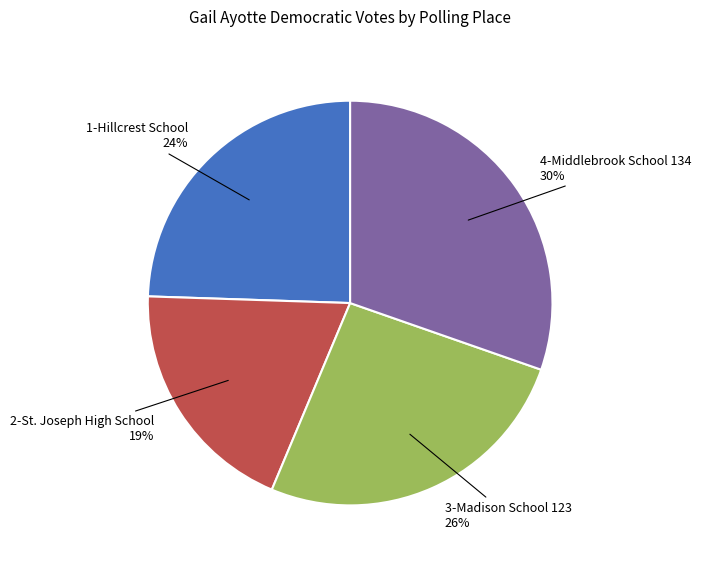

Which has a higher value, 3-Madison School 123 or 4-Middlebrook School 134?

4-Middlebrook School 134